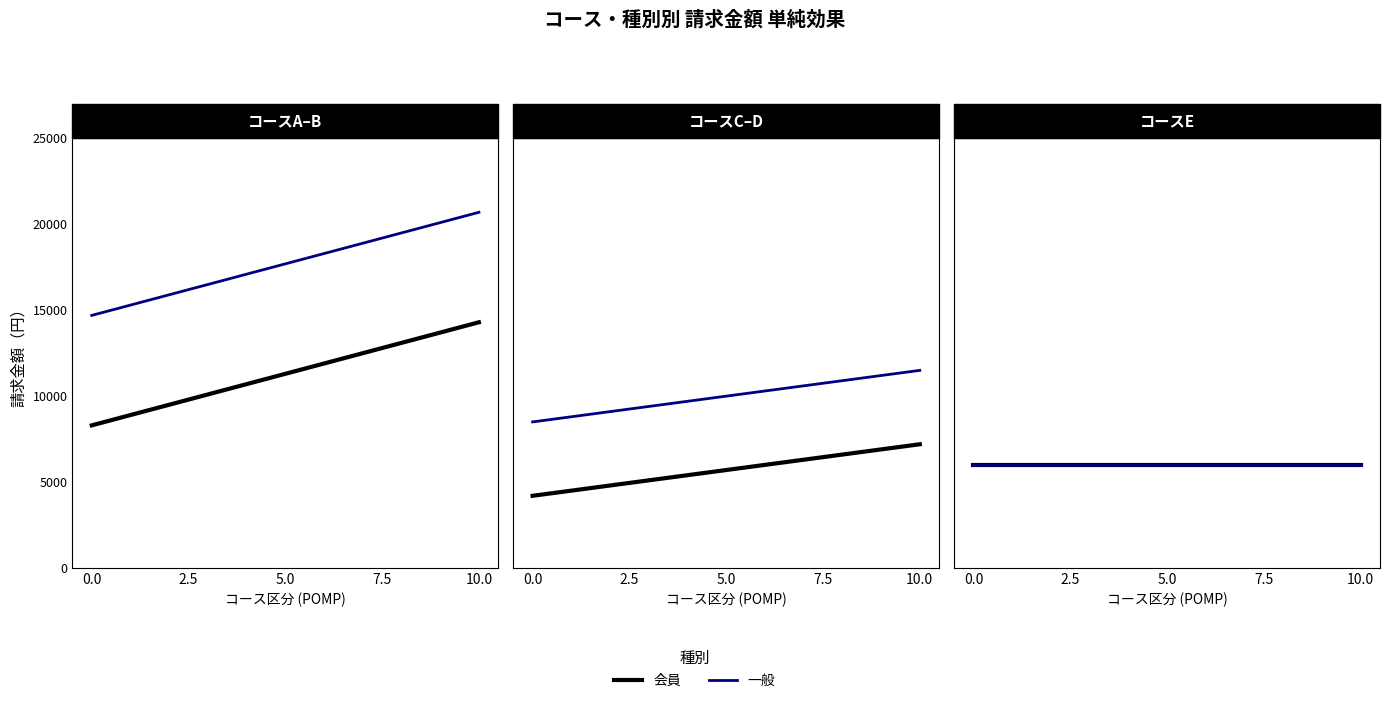

What is the sum of the 会員 values at D and A?

15500